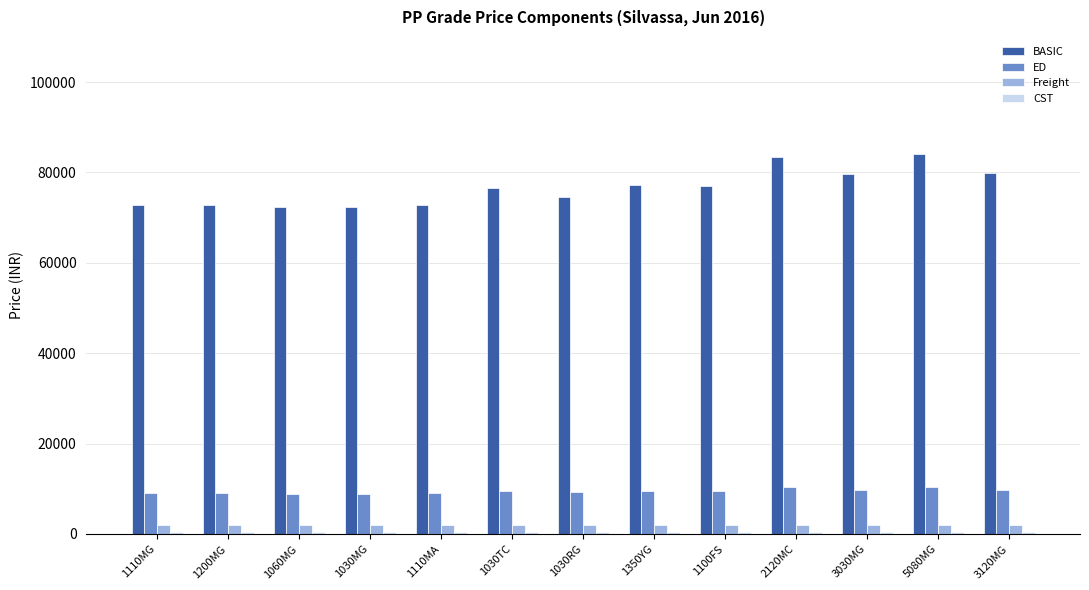

What is the greatest value displayed?

84202.0